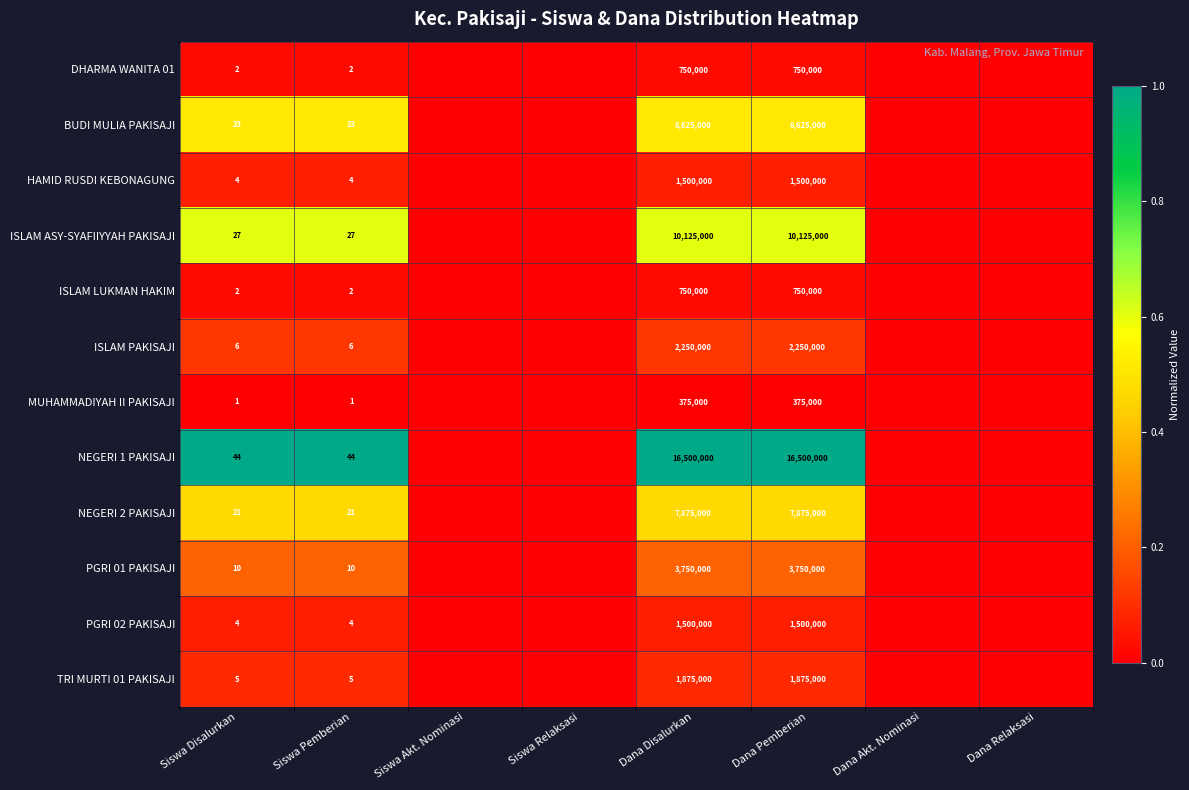

Is the value of PGRI 01 PAKISAJI at Siswa Pemberian greater than the value of MUHAMMADIYAH II PAKISAJI at Siswa Disalurkan?

Yes